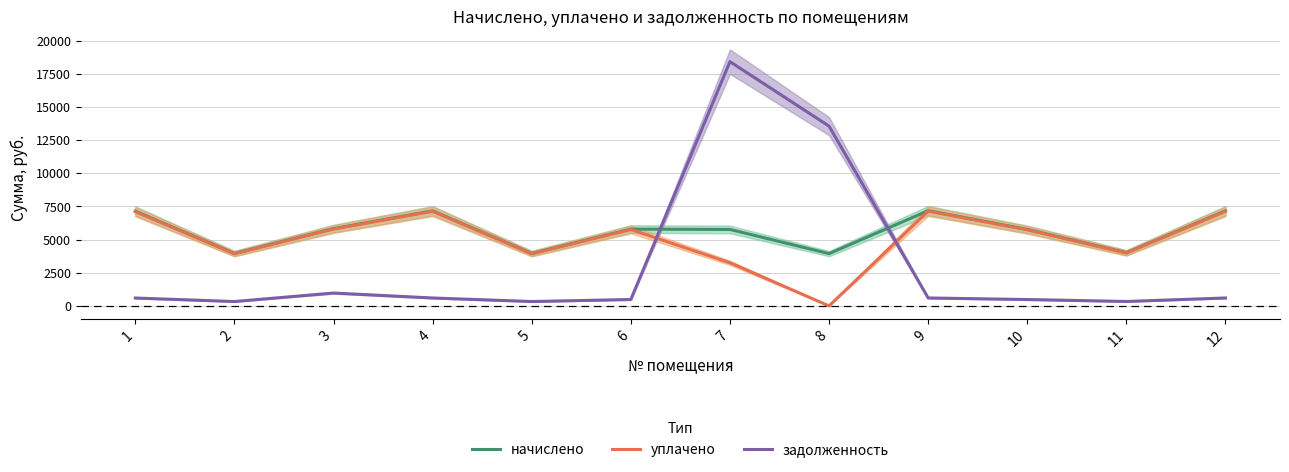

How many interior local peaks does the уплачено series have?

3